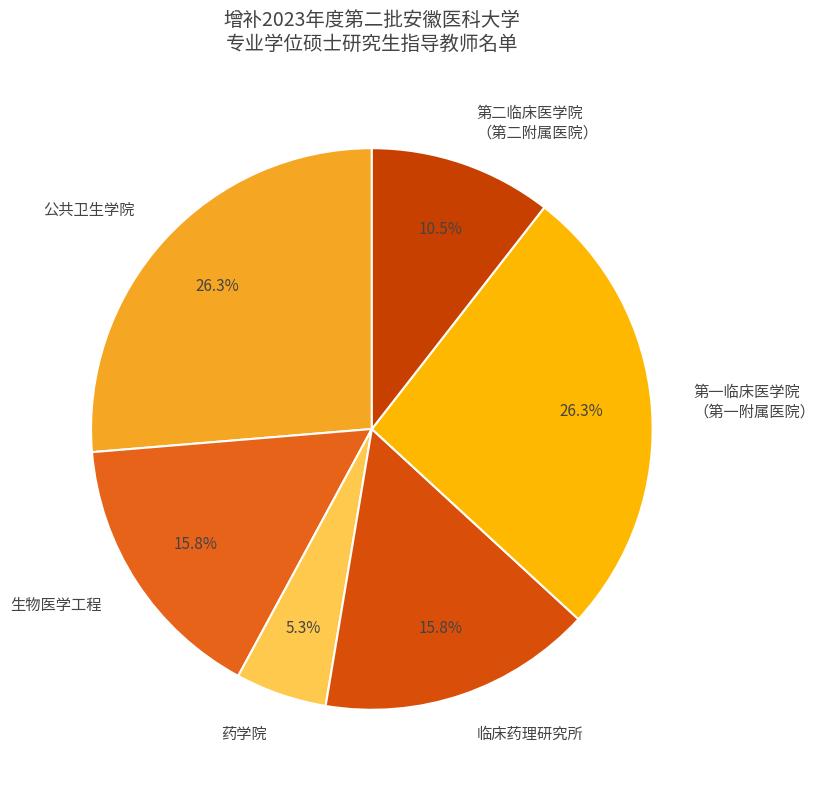

Is there any slice that represents more than half of the pie?

No